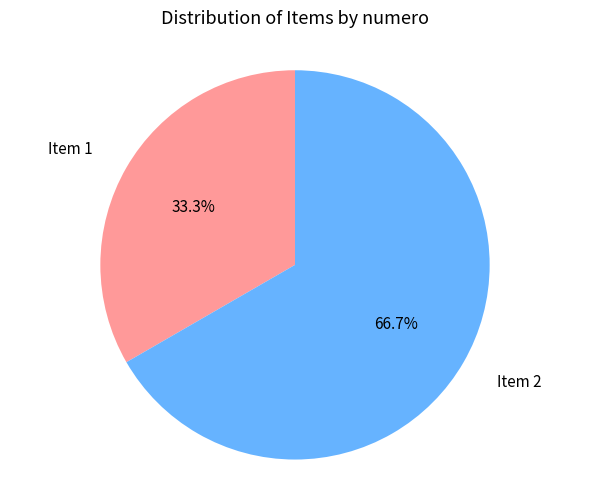

Does any single category account for the majority?

Yes